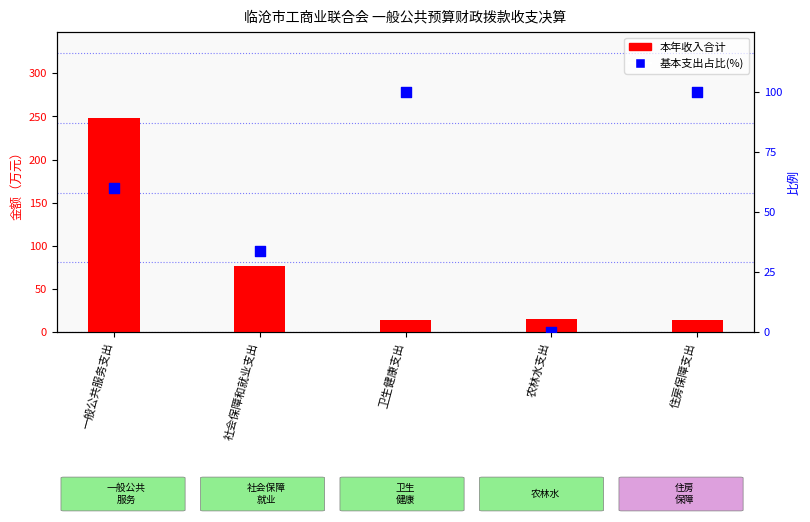

What are all the series names shown in the legend?

本年收入合计, 基本支出占比(%)